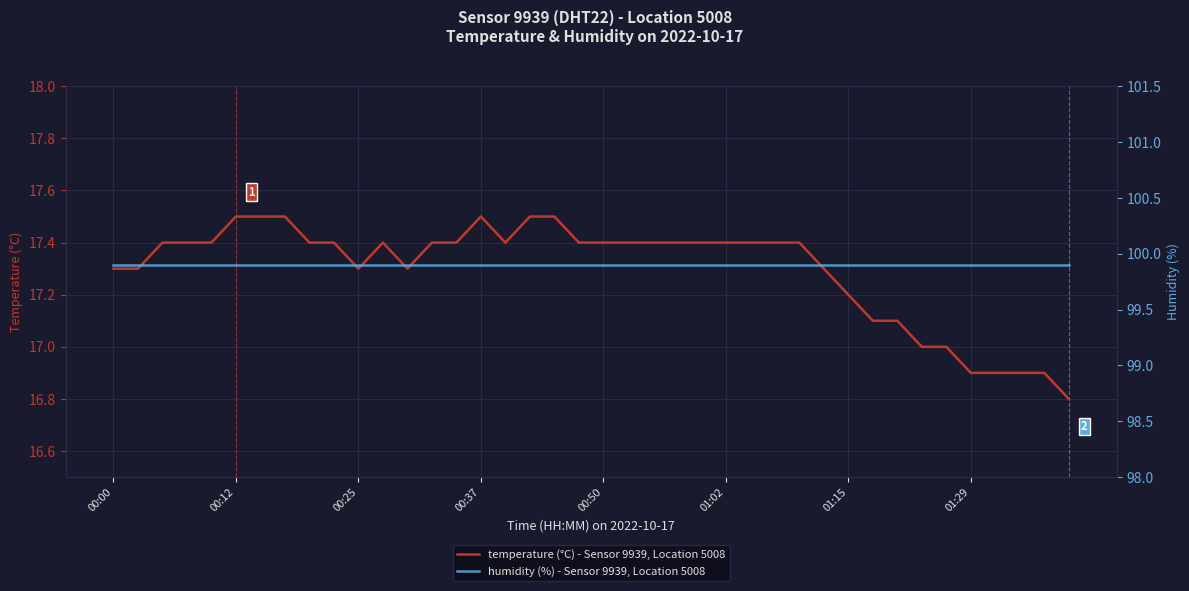

What is the average value of the humidity (%) series?

99.9